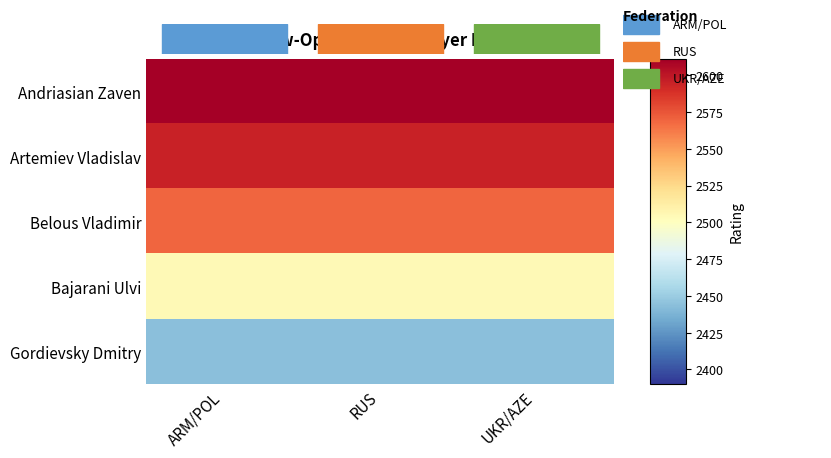

Which series has the largest range (max minus min)?

Andriasian Zaven